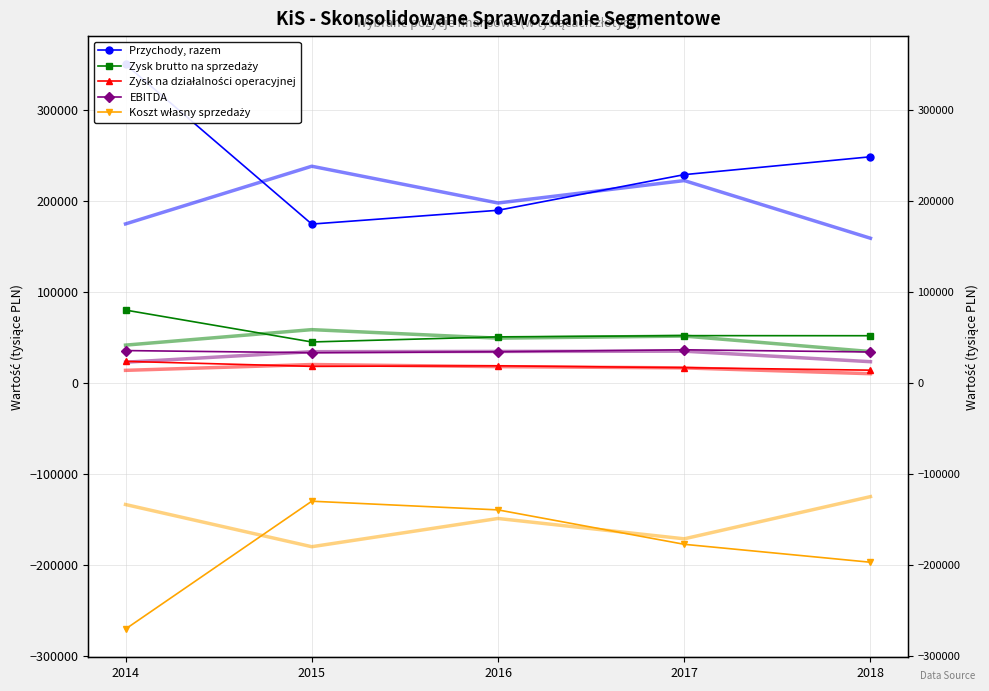

Reading left to right, transcribe all the data shown in this chart.

Przychody, razem: 350562	175012	190168	229345	248969
Zysk brutto na sprzedaży: 80493	45437	51050	52400	52313
Zysk na działalności operacyjnej: 24125	18613	19225	17187	14458
EBITDA: 35989	33615	34675	36844	34422
Koszt własny sprzedaży: -270069	-129575	-139118	-176945	-196656